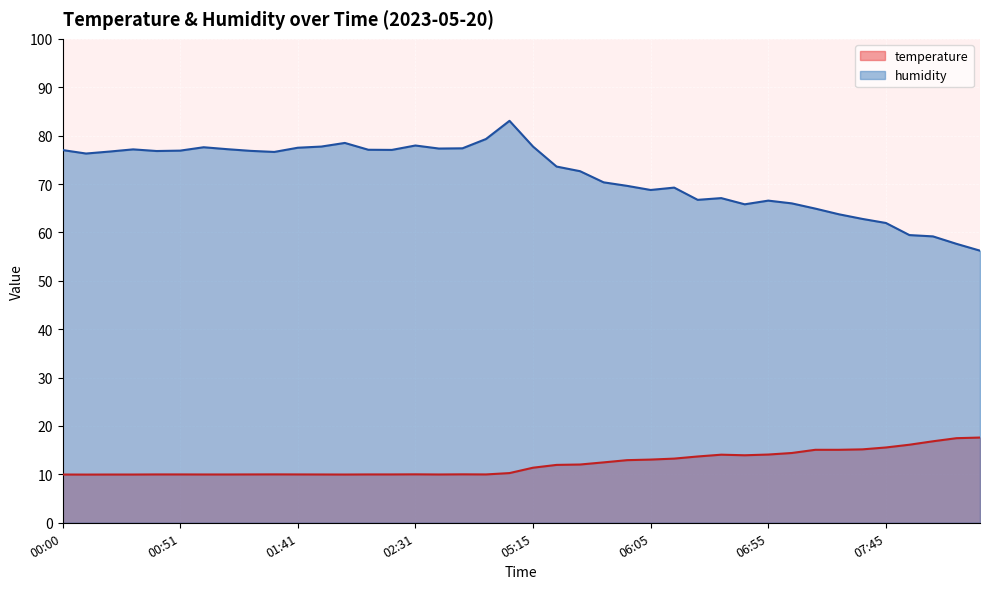

Reading right to left, what are all the values shown in this chart?

temperature: 17.6	17.5	16.8	16.1	15.6	15.2	15.1	15.1	14.4	14.1	13.9	14.1	13.7	13.3	13.1	12.9	12.5	12.0	12.0	11.4	10.3	10.0	10.0	10.0	10.0	10.0	10.0	10.0	10.0	10.0	10.0	10.0	10.0	10.0	10.0	10.0	10.0	10.0	10.0	10.0
humidity: 56.2	57.6	59.2	59.5	62.0	62.8	63.8	64.9	66.0	66.6	65.8	67.1	66.7	69.3	68.8	69.6	70.3	72.7	73.6	77.7	83.1	79.3	77.4	77.3	78.0	77.0	77.1	78.5	77.7	77.5	76.6	76.8	77.2	77.6	76.9	76.8	77.2	76.7	76.3	77.0